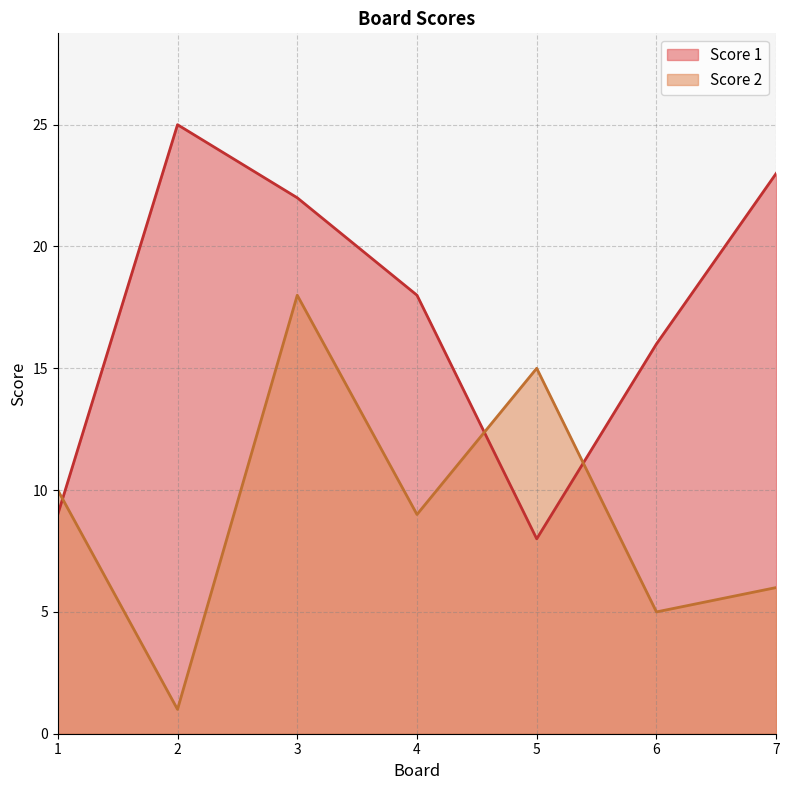

Rank the series at 5 from lowest to highest value.

Score 1, Score 2